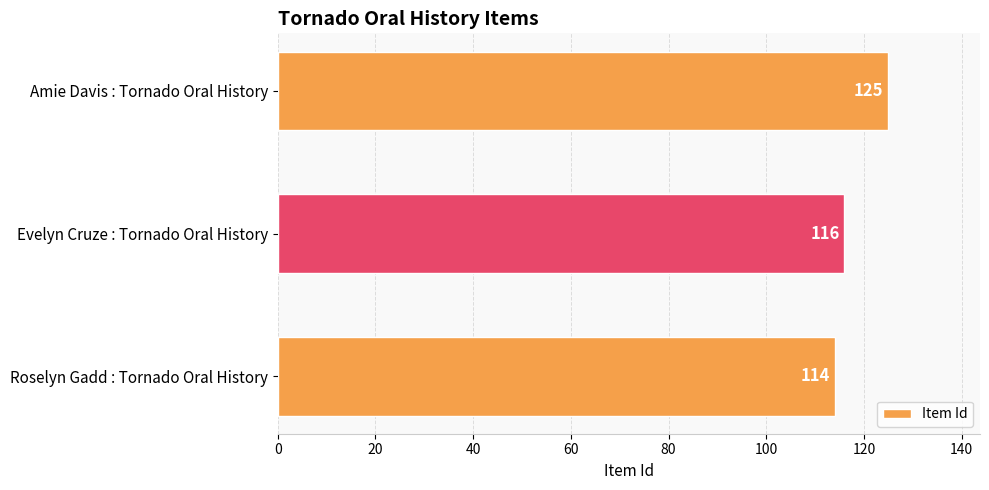

What value does the data have at Evelyn Cruze : Tornado Oral History, to the nearest 10?

120